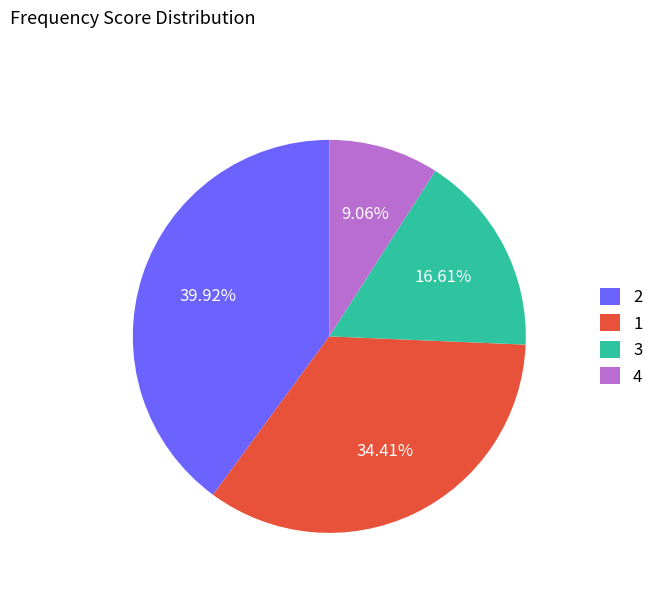

To the nearest percent, what portion does 3 represent?

17%